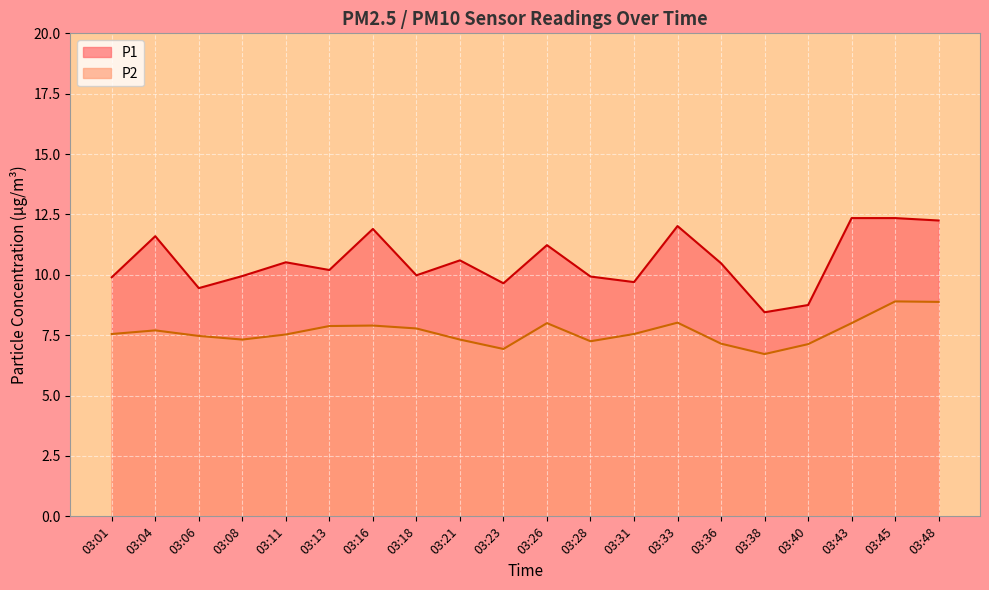

Which label corresponds to the smallest value in the chart?

03:38